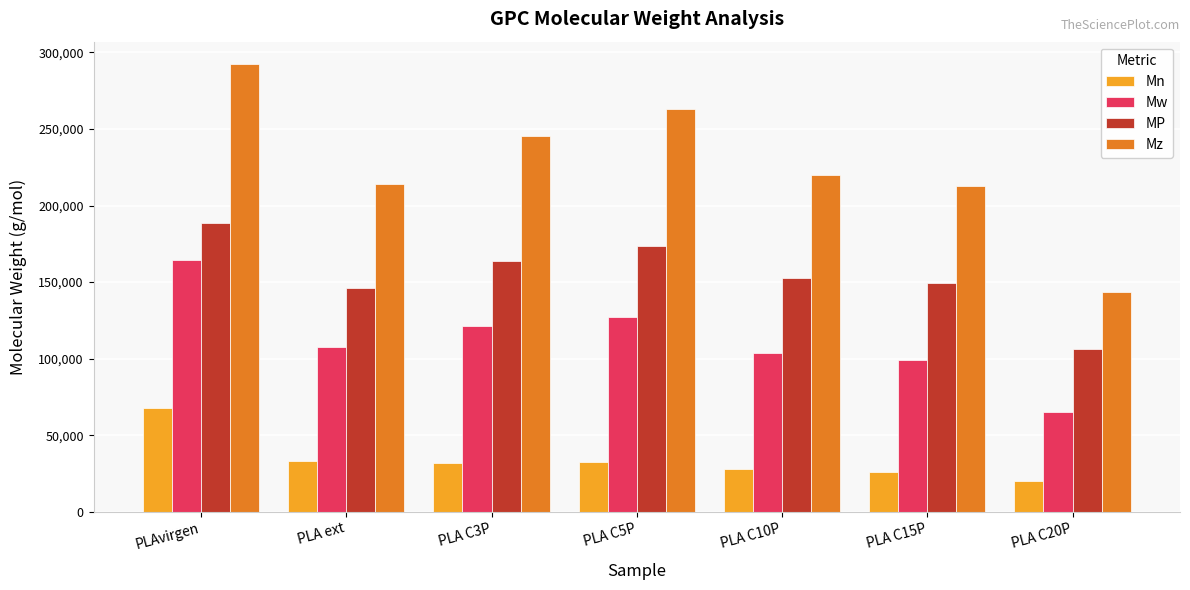

Which series has the widest spread of values?

Mz